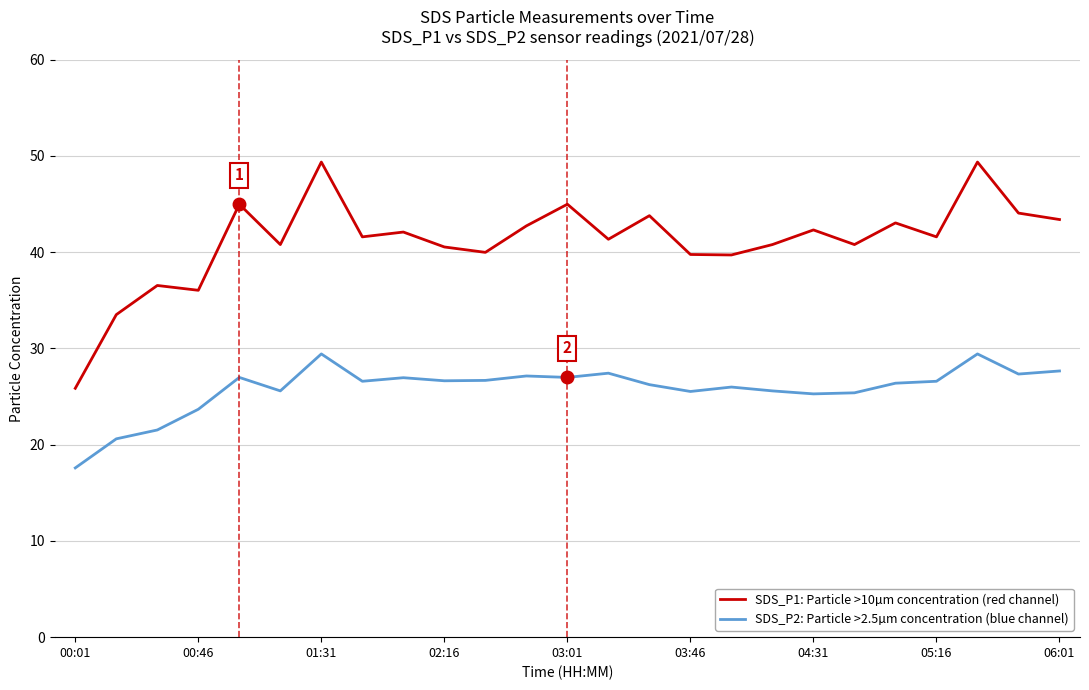

What is the sum of all SDS_P1: Particle >10µm concentration (red channel) values?

1028.7